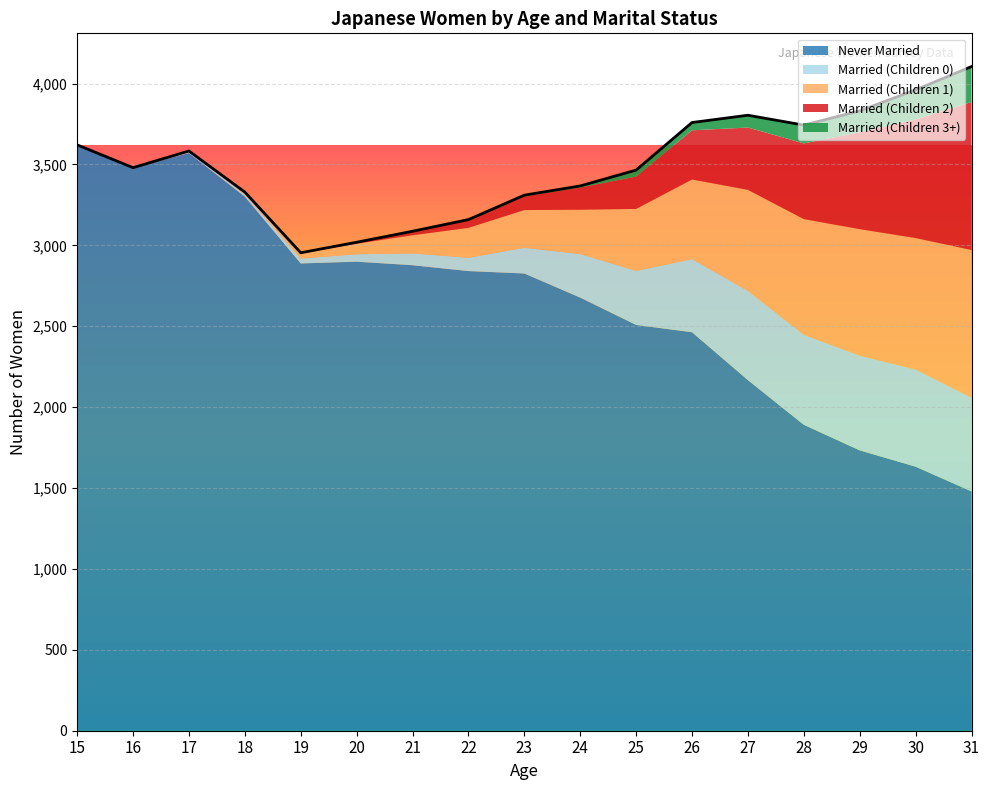

True or false: Married (Children 3+) and Married (Children 2) cross at least once.

False